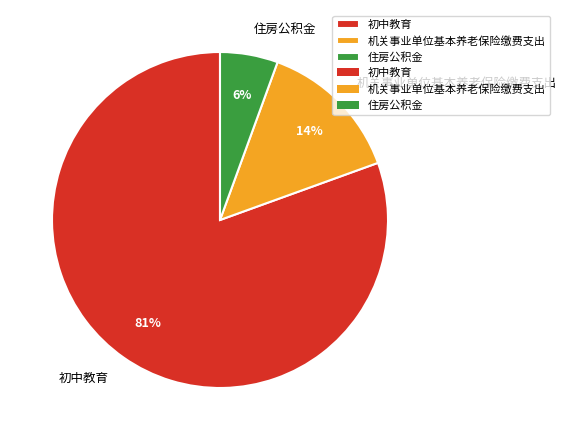

How many slices are in this pie chart?

3